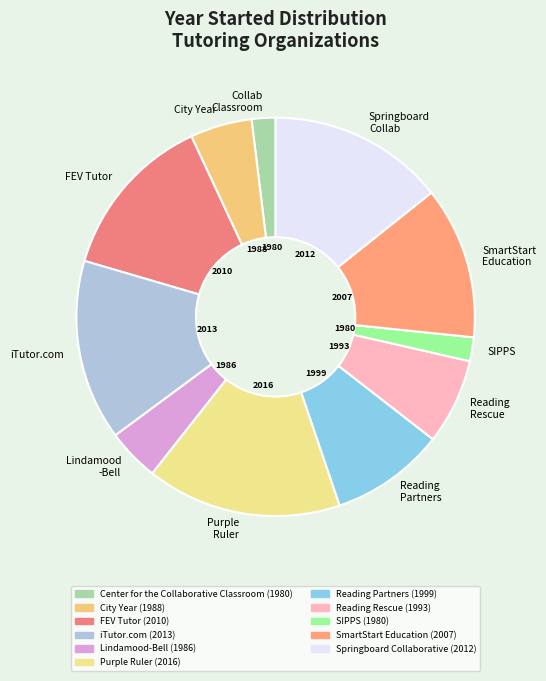

Combined, do Purple Ruler and FEV Tutor account for over 50%?

No